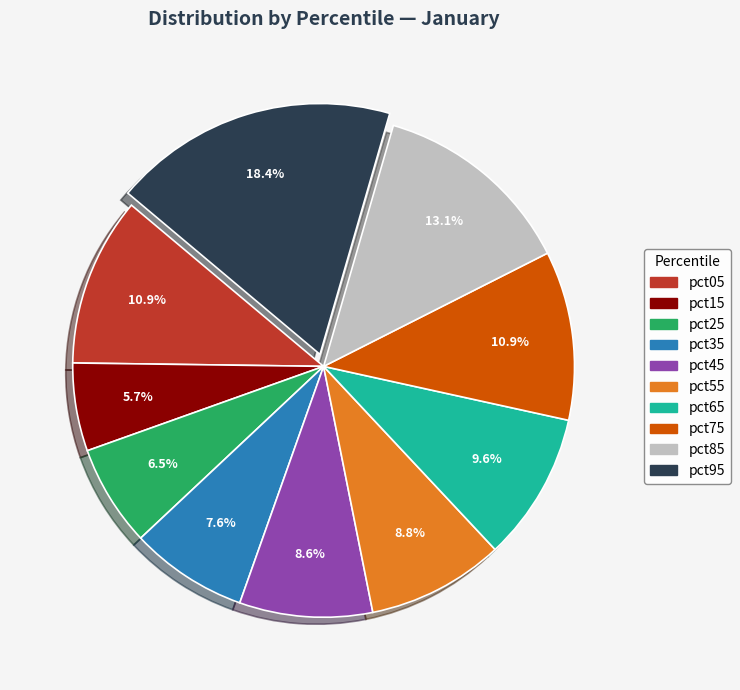

Count the number of slices in the pie.

10